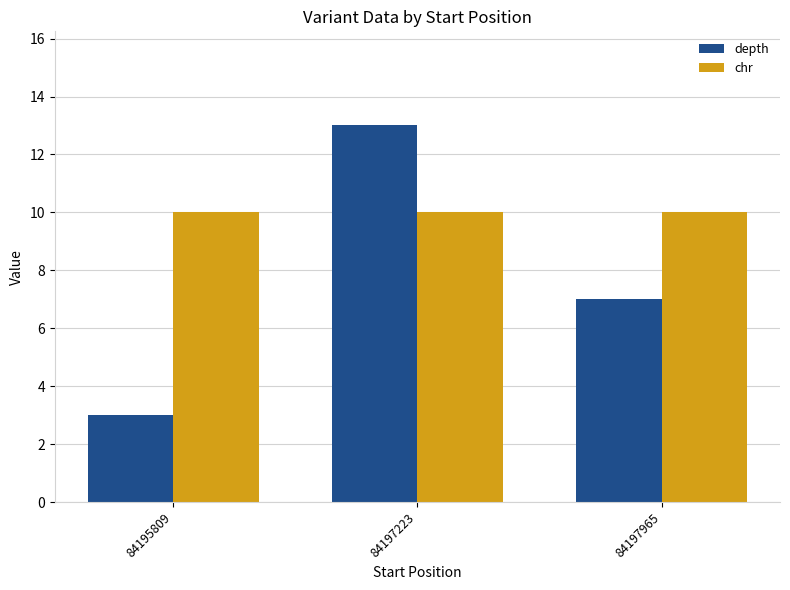

What is the sum of the depth values at 84197965 and 84197223?

20